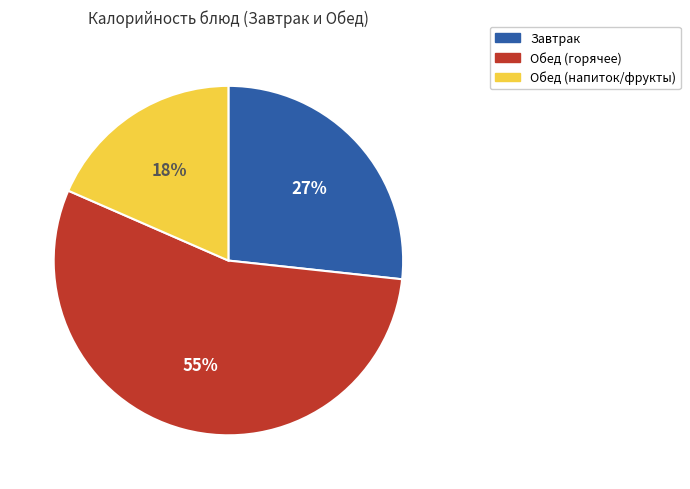

To the nearest percent, what is the average slice percentage?

33%